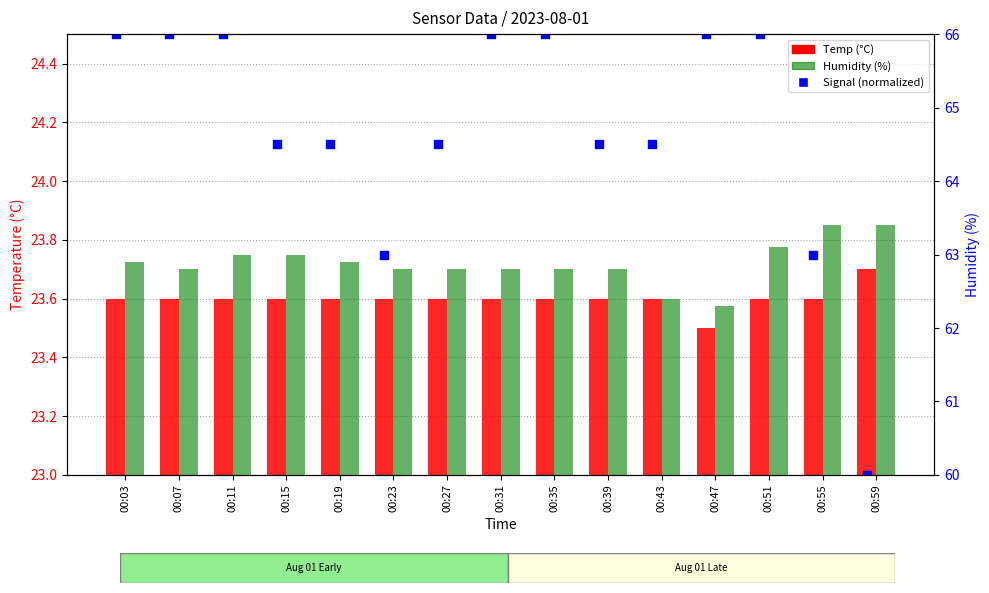

Which series reaches the minimum Y coordinate?

Signal (normalized)